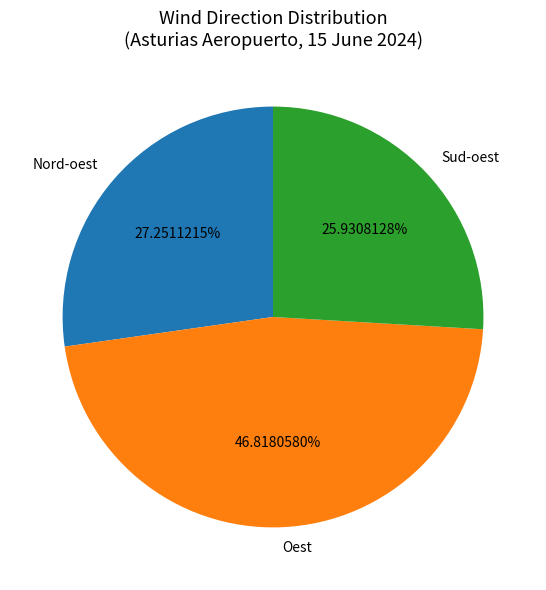

Is there a majority slice in this chart?

No